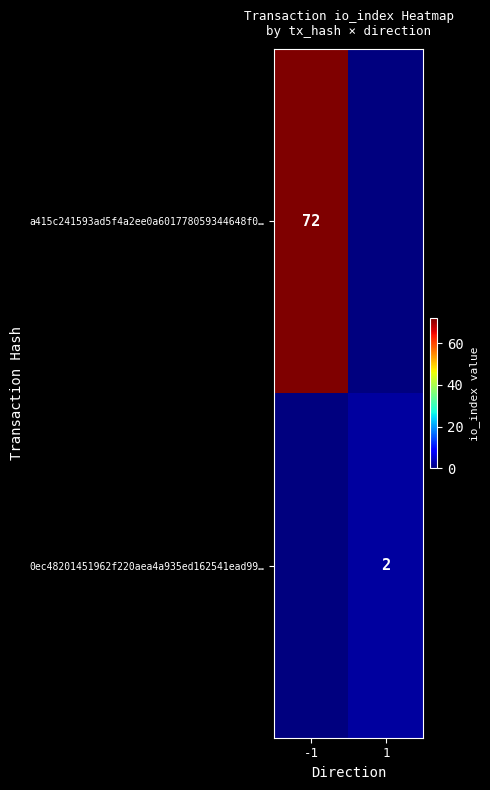

The a415c241593ad5f4a2ee0a601778059344648f0… series shows 72 at -1. True or false?

True